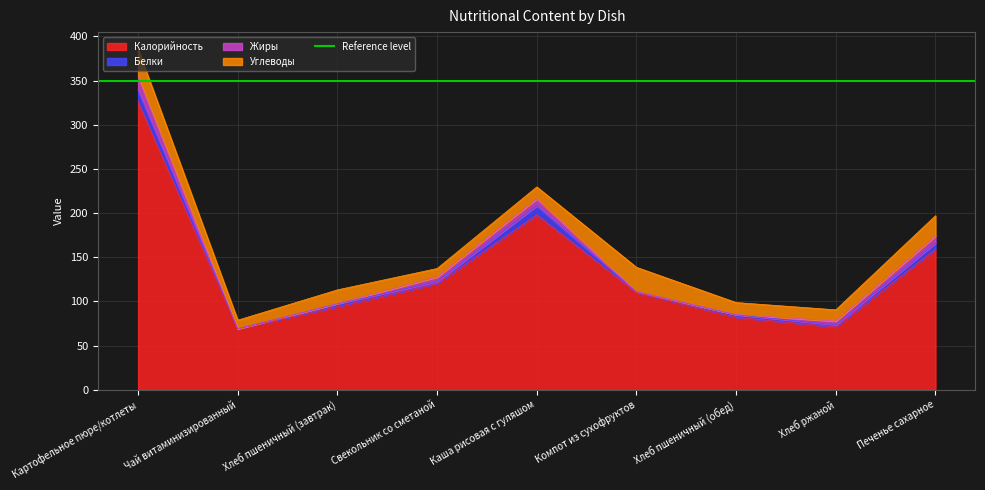

The value of Жиры at Компот из сухофруктов is 0.1. True or false?

False